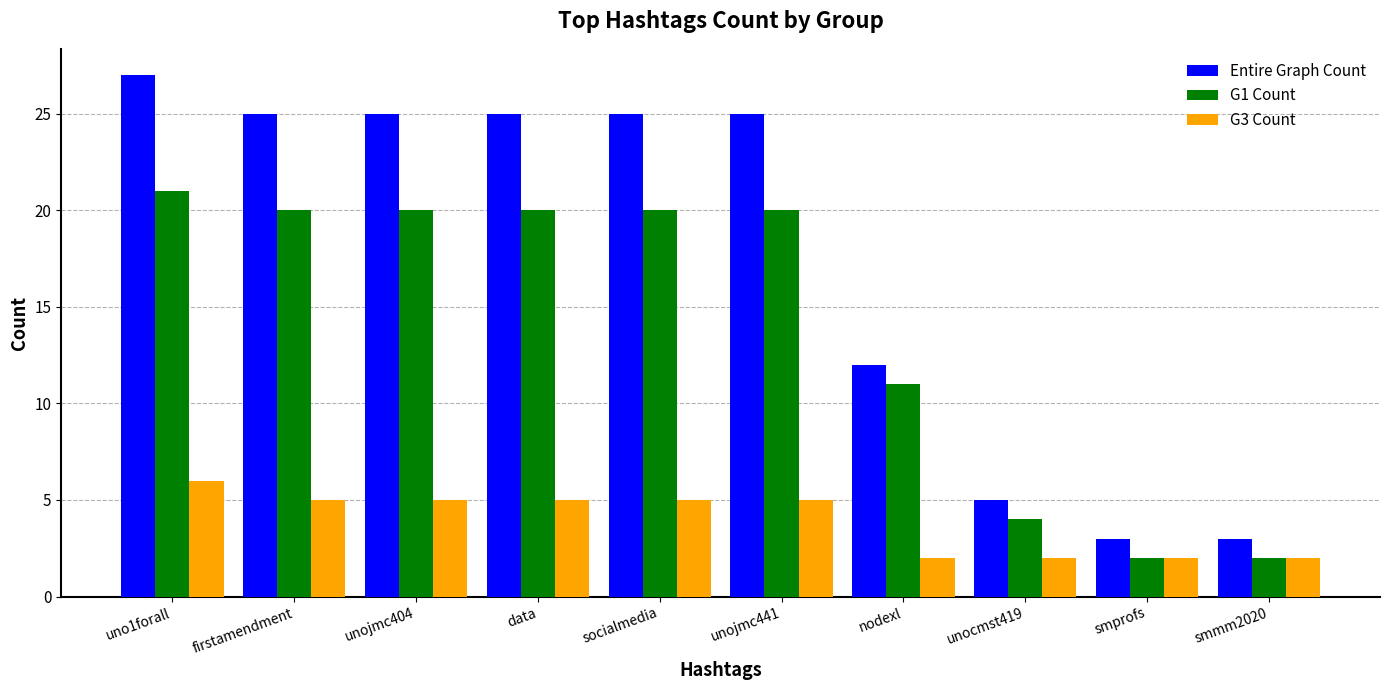

At which label does G1 Count first exceed 20?

uno1forall